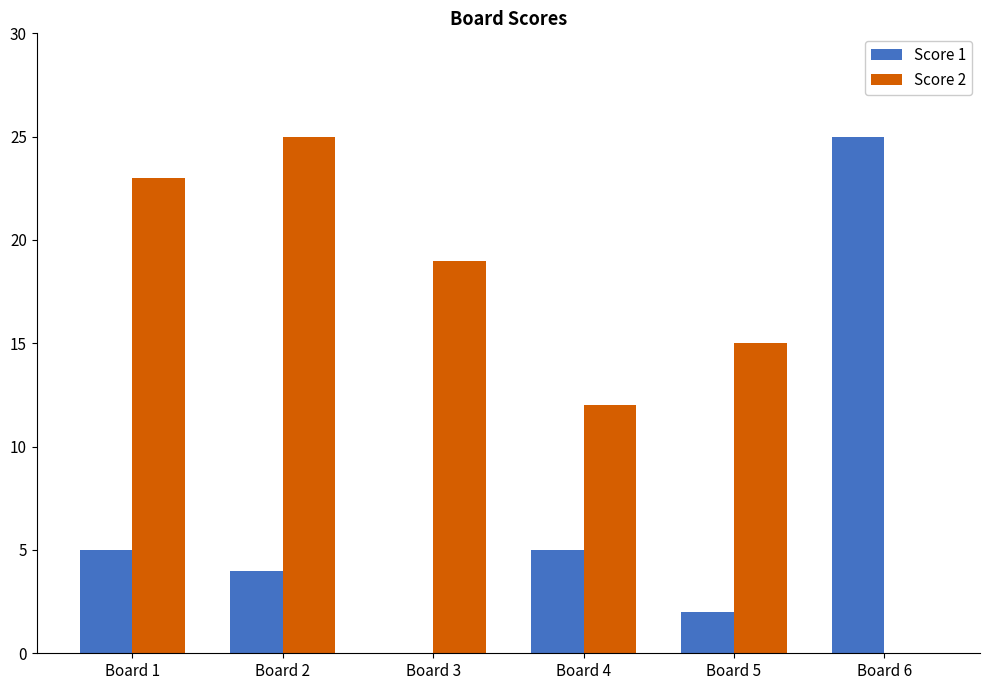

True or false: Score 1 has a value of 3 at Board 4.

False